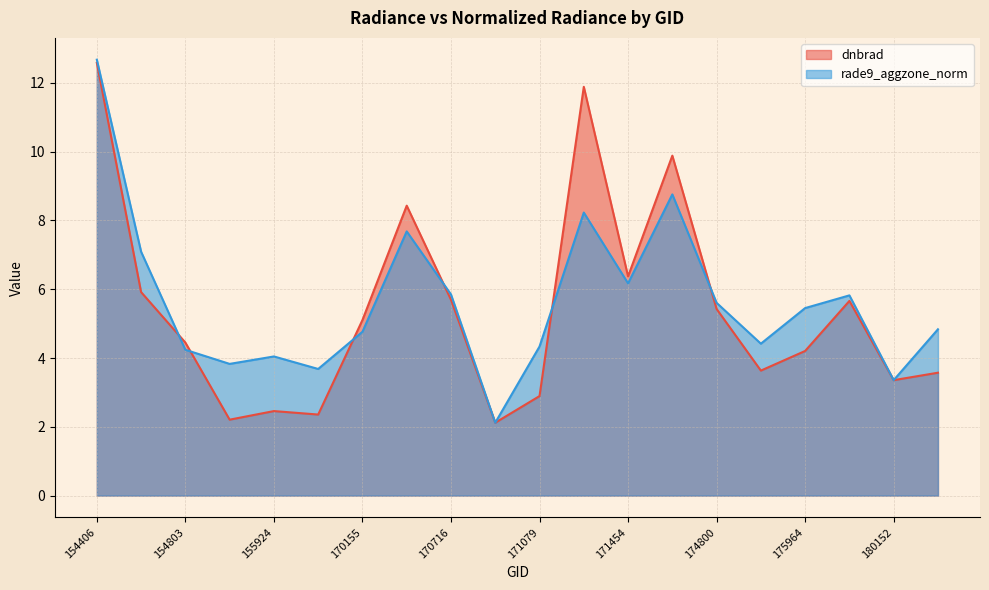

Does the chart have visible grid lines?

Yes